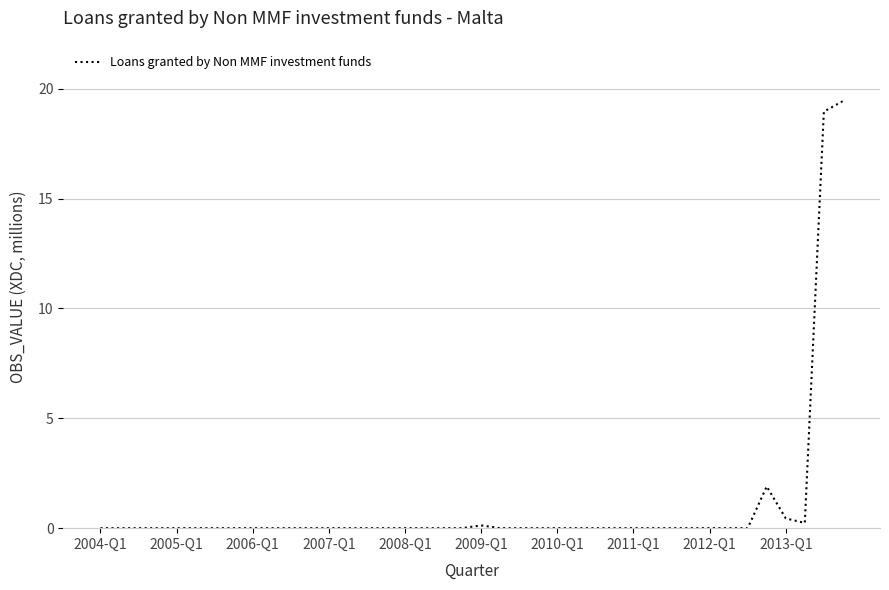

How many lines are shown in the chart?

1